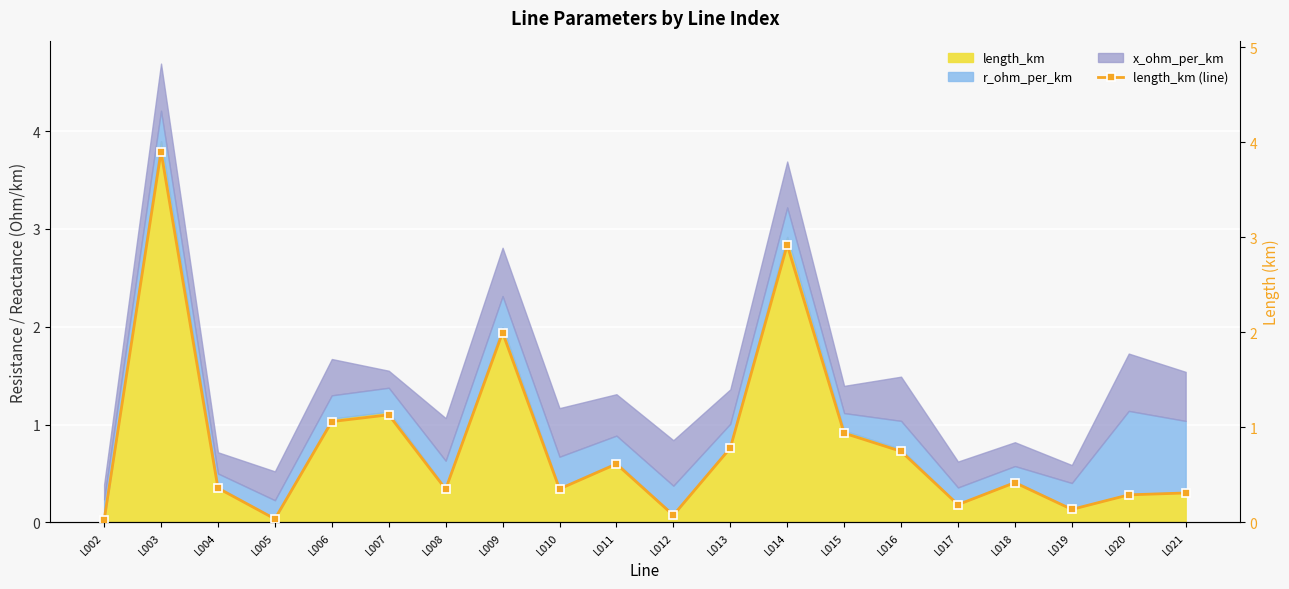

How many lines are shown in the chart?

1